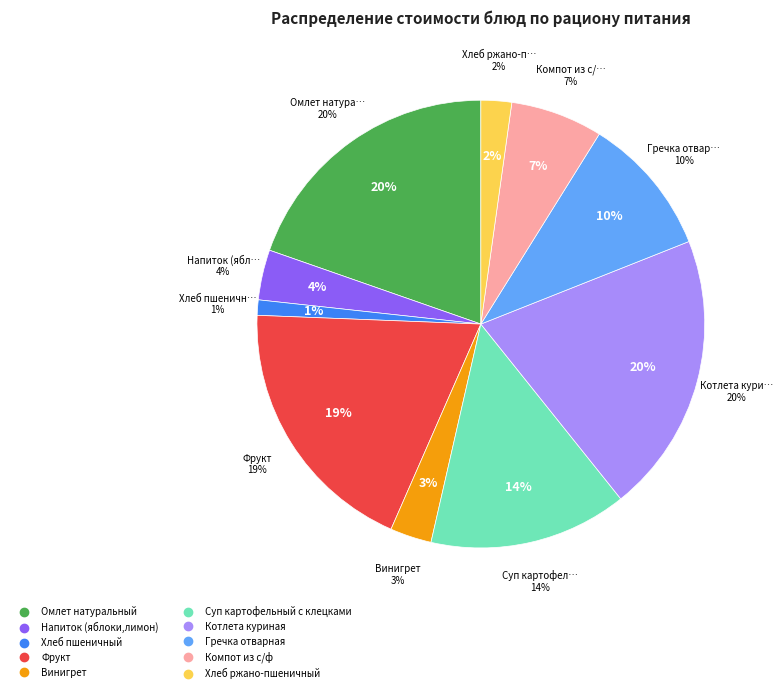

What percentage do Винигрет and Фрукт together represent?

22.0%